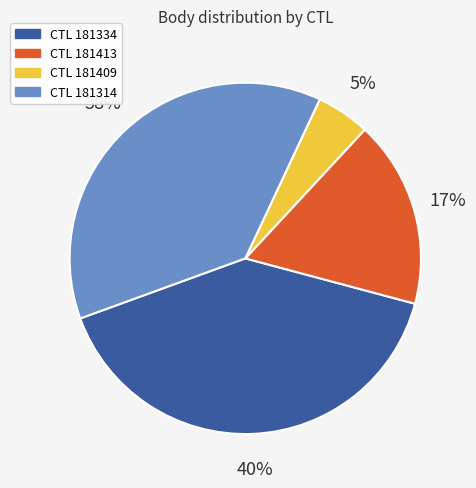

To the nearest percent, what is the difference between the largest and smallest slice percentages?

35%